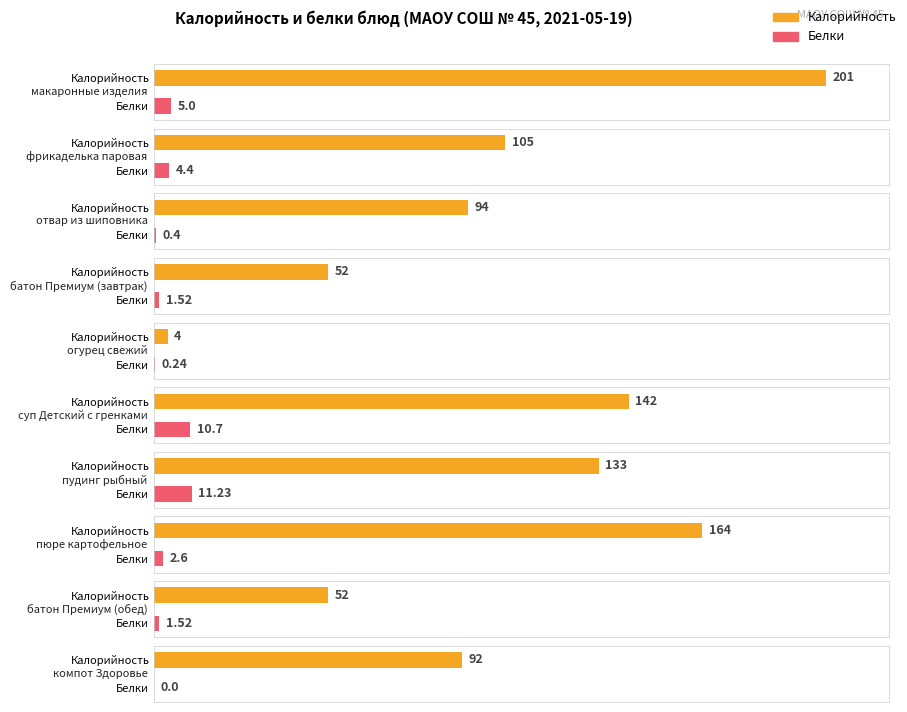

What is the difference between the maximum and second lowest values in the Калорийность series?

149.0